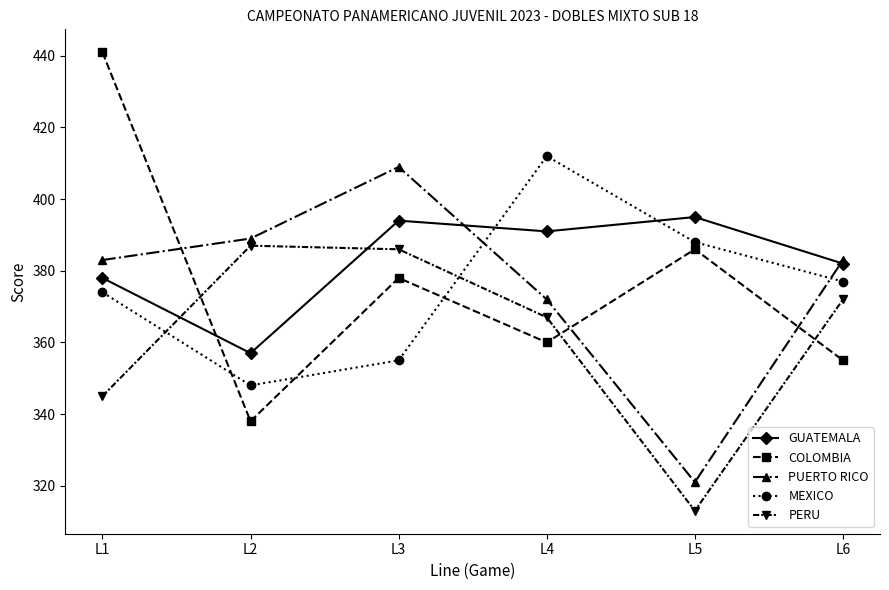

Which series ends up on top after the final intersection of COLOMBIA and PUERTO RICO?

PUERTO RICO